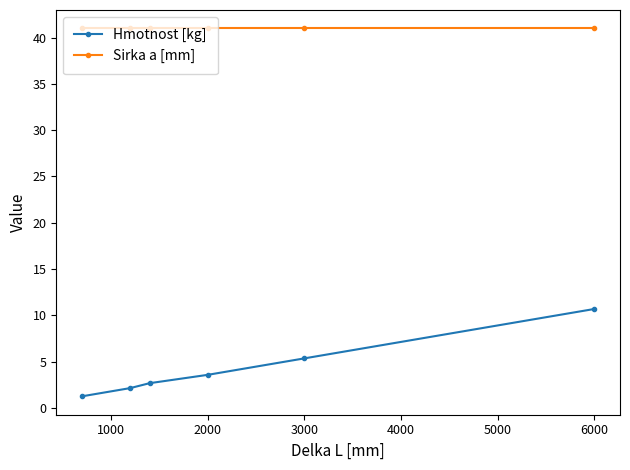

At how many categories does at least one series exceed 22?

6